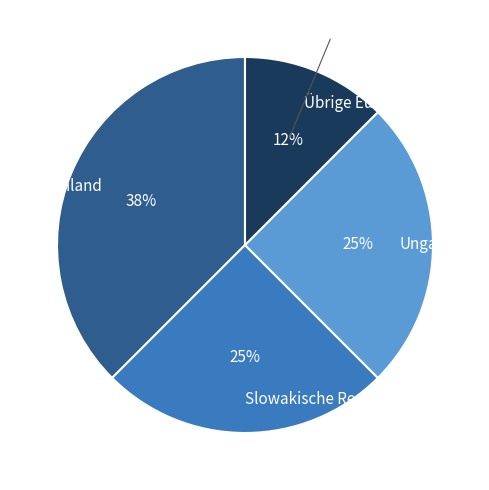

How many slices are in this pie chart?

4